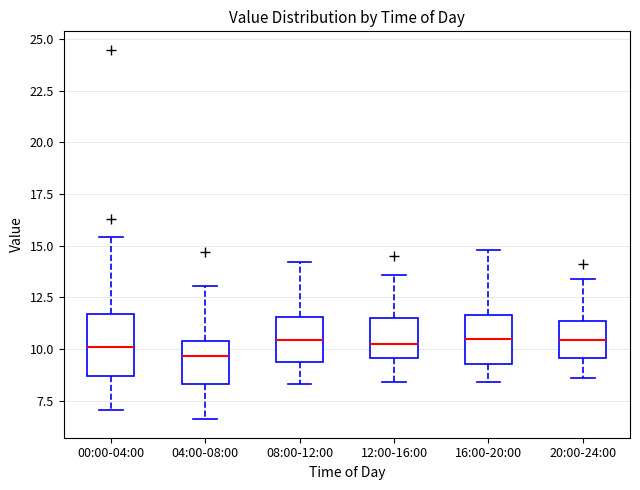

Reading left to right, transcribe this box plot: for each box, give where its median line is, the range the box spans, and where its two whiskers end, as read against the y-axis. The values are not printed on the chart, so give them approximately, as read against the axis.

00:00-04:00: median 10.0, box 8.5 to 11.5, whiskers 7.0 to 15.5
04:00-08:00: median 9.5, box 8.5 to 10.5, whiskers 6.5 to 13.0
08:00-12:00: median 10.5, box 9.5 to 11.5, whiskers 8.5 to 14.0
12:00-16:00: median 10.5, box 9.5 to 11.5, whiskers 8.5 to 13.5
16:00-20:00: median 10.5, box 9.5 to 11.5, whiskers 8.5 to 15.0
20:00-24:00: median 10.5, box 9.5 to 11.5, whiskers 8.5 to 13.5